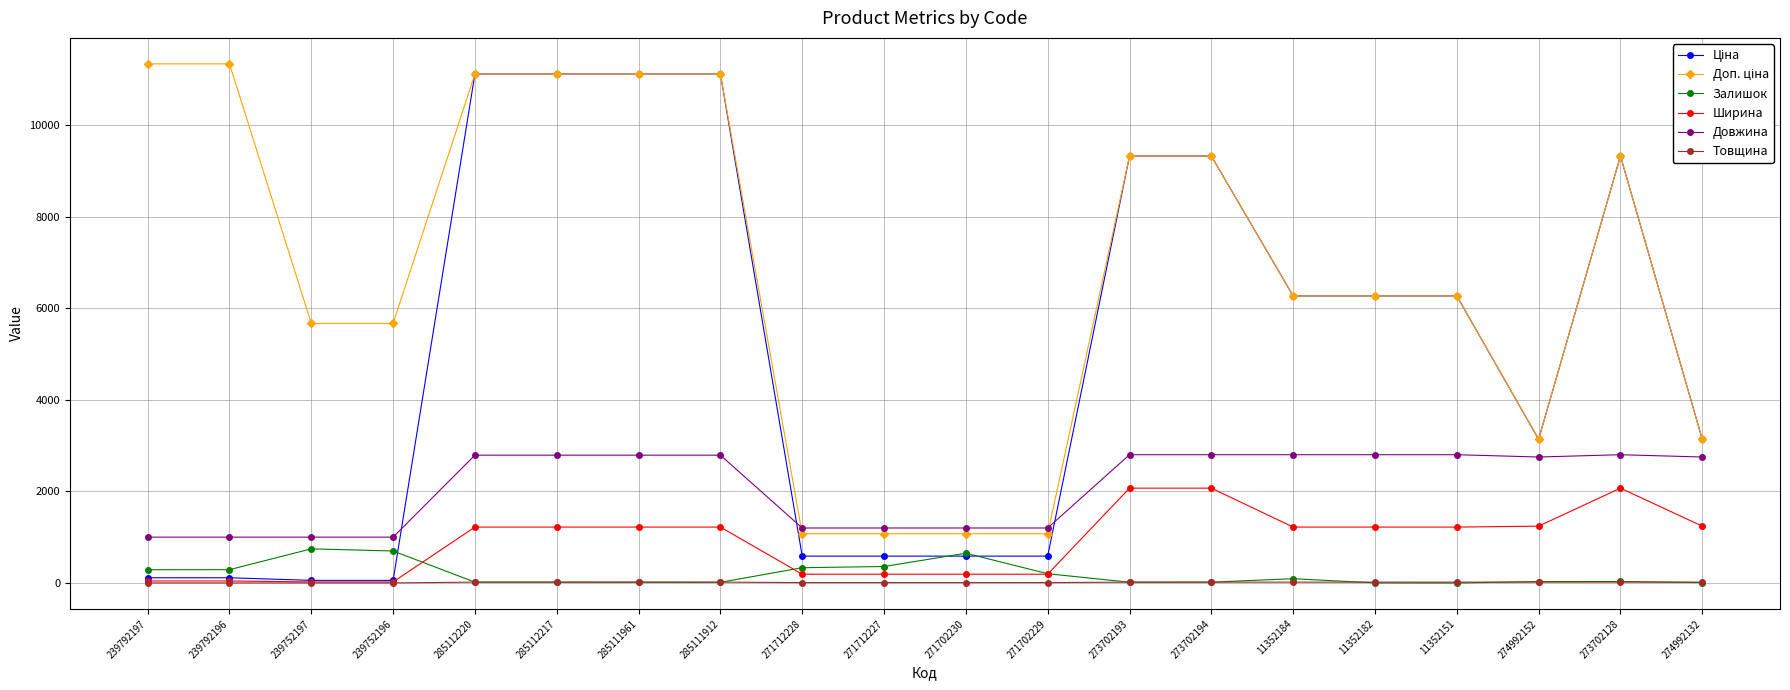

True or false: Залишок has a value of 0.0 at 11352151.

True